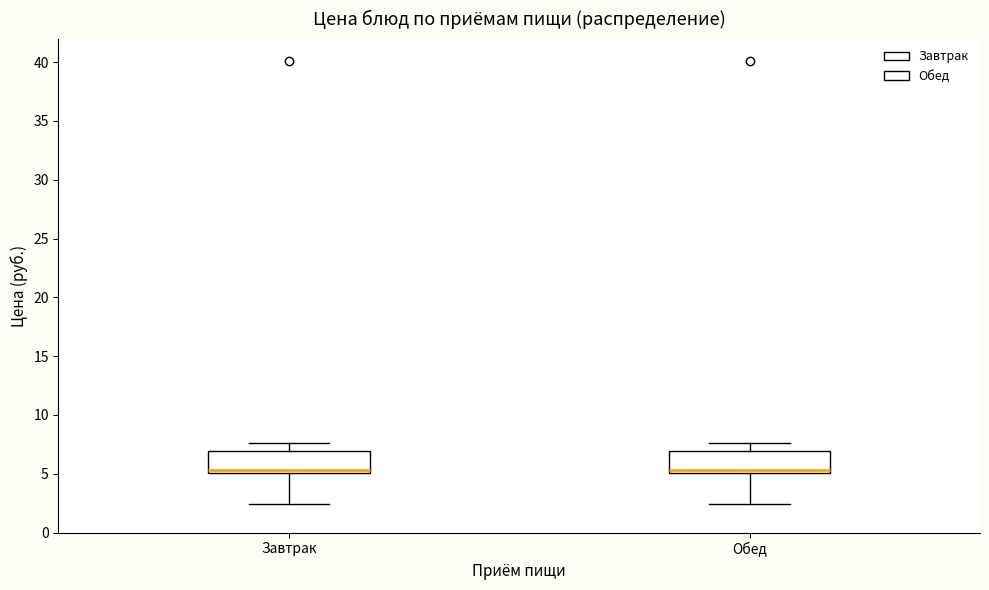

Reading left to right, transcribe this box plot: for each box, give where its median line is, the range the box spans, and where its two whiskers end, as read against the y-axis. The values are not printed on the chart, so give them approximately, as read against the axis.

Завтрак: median 5.5, box 5.0 to 7.0, whiskers 2.5 to 7.5
Обед: median 5.5, box 5.0 to 7.0, whiskers 2.5 to 7.5